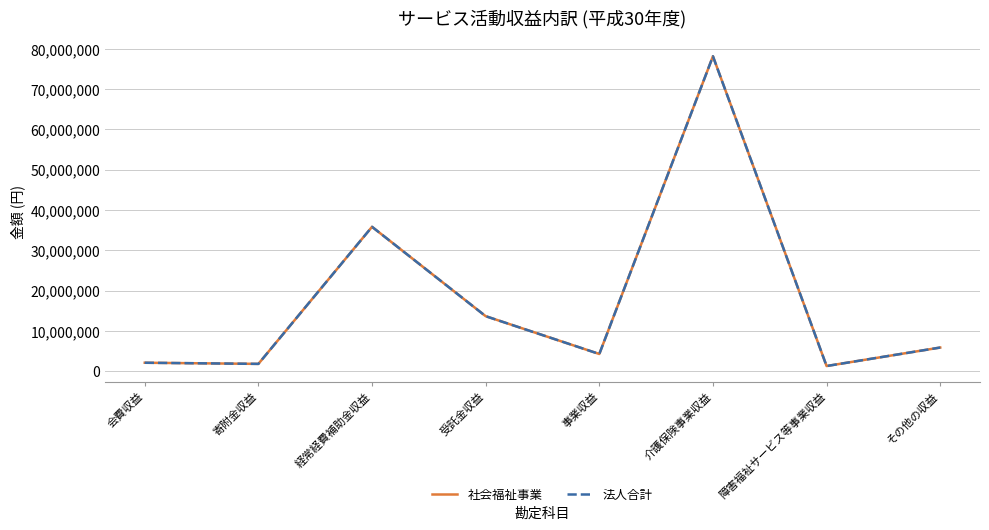

Where is the first local minimum for 社会福祉事業?

寄附金収益